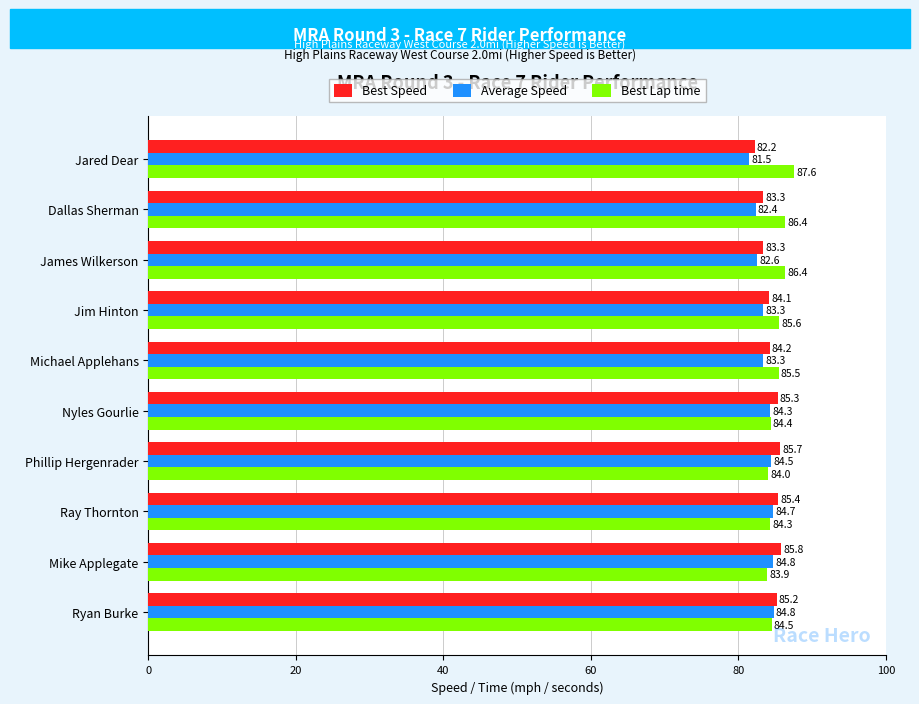

List the series in order of their peak value, lowest first.

Average Speed, Best Speed, Best Lap time